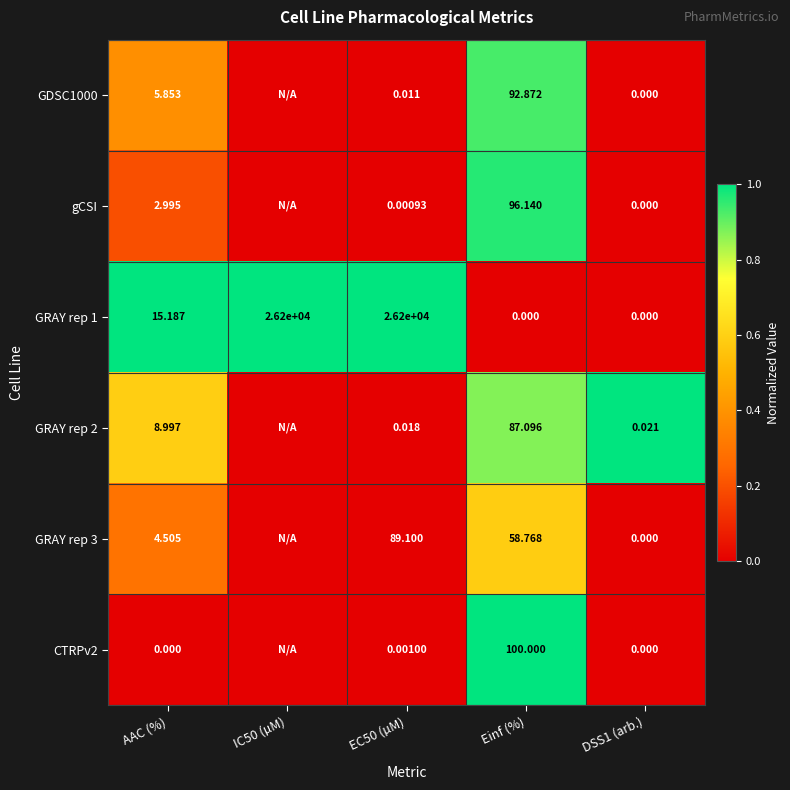

Is the value of GDSC1000 at EC50 (µM) greater than the value of GRAY rep 1 at EC50 (µM)?

No